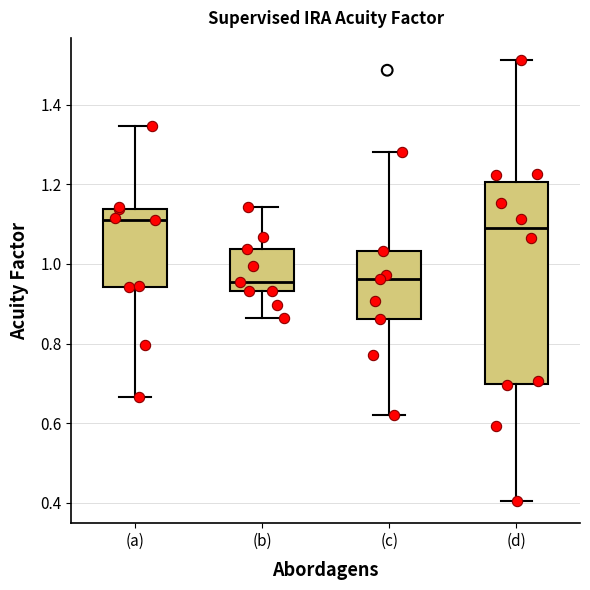

Where is the upper edge of the box for (b) on the y-axis? The values are not printed on the chart, so give them approximately, as read against the axis.

1.04